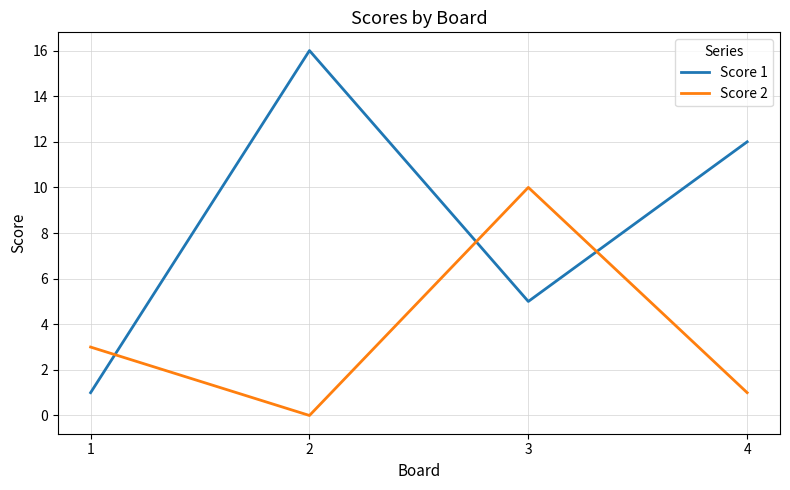

What is the sum of all Score 1 values?

34